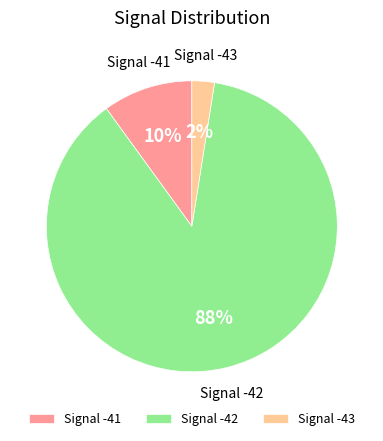

The Signal -41 slice represents 1% of the pie. True or false?

False